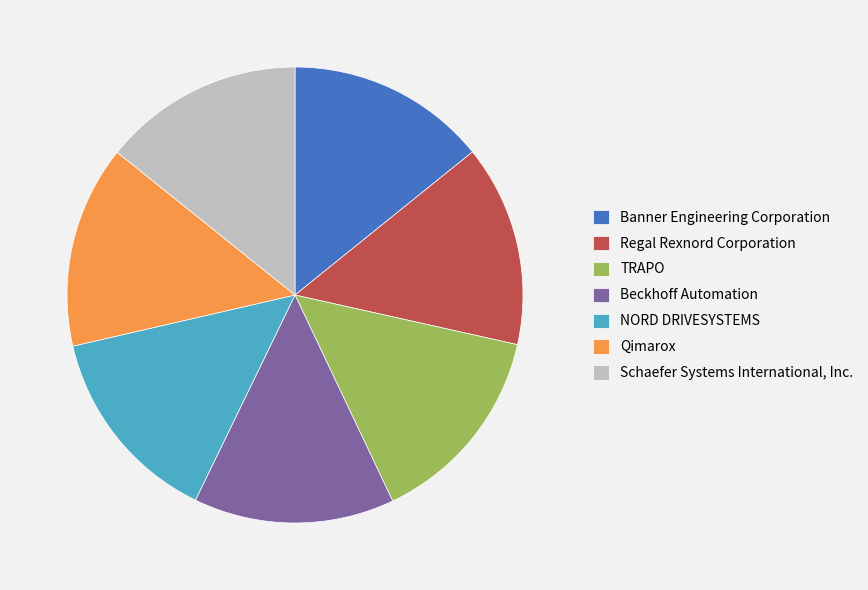

Count the number of slices in the pie.

7